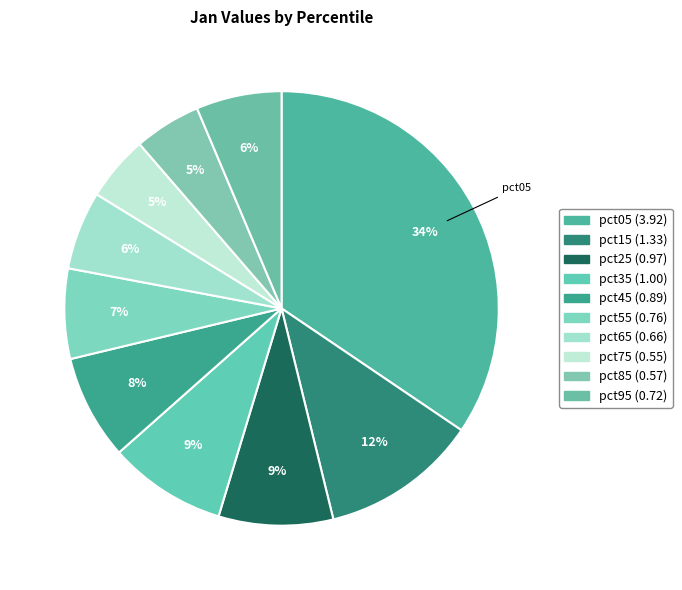

Which slice is the largest?

pct05